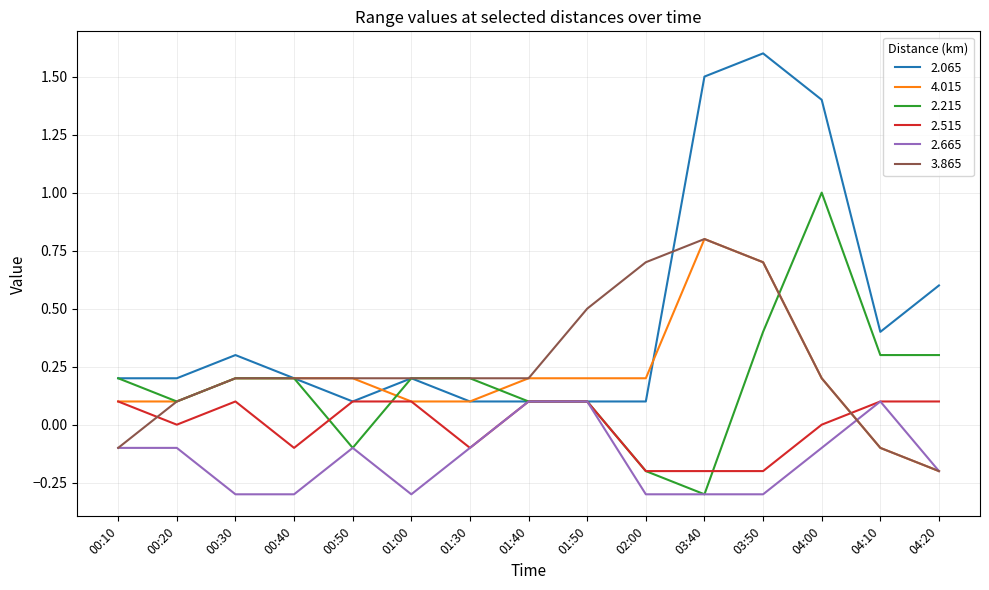

Which series changed the most between 00:40 and 01:50?

2.665